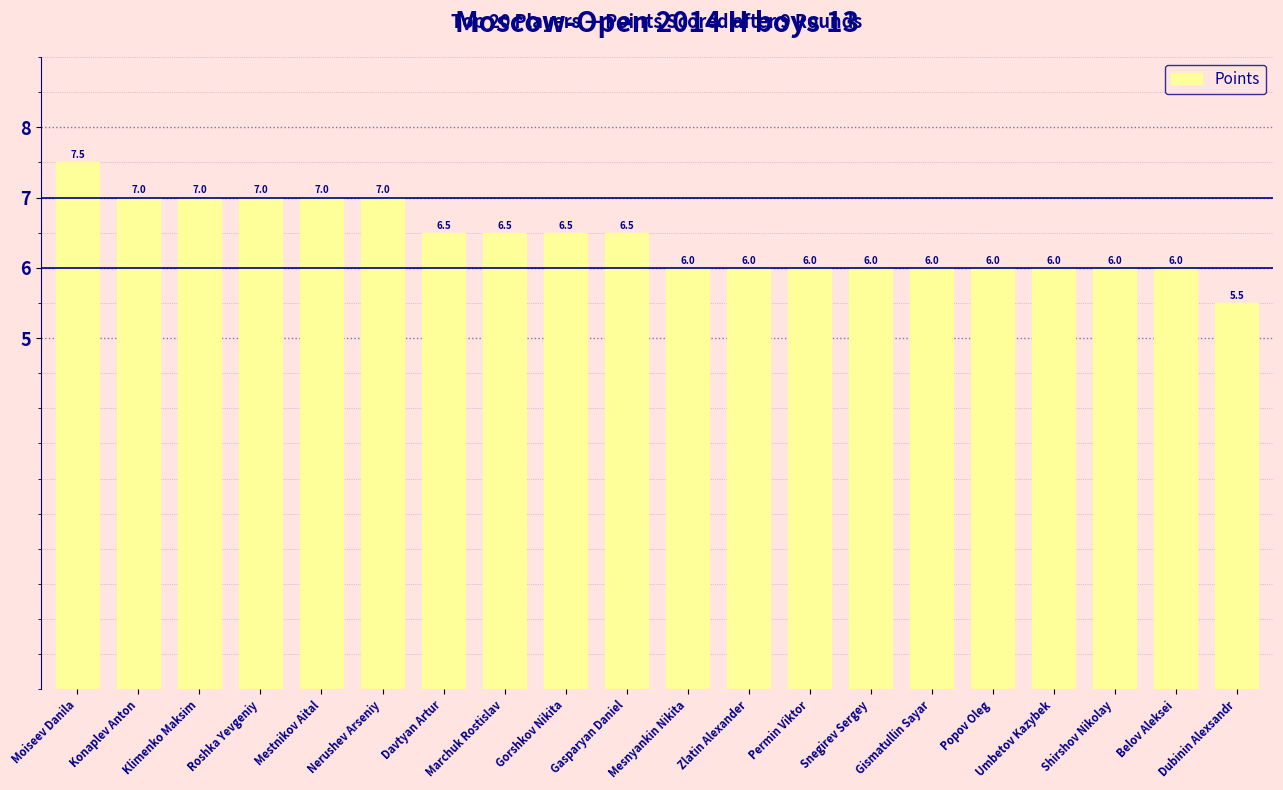

True or false: the data shows 2.0 at Konaplev Anton.

False